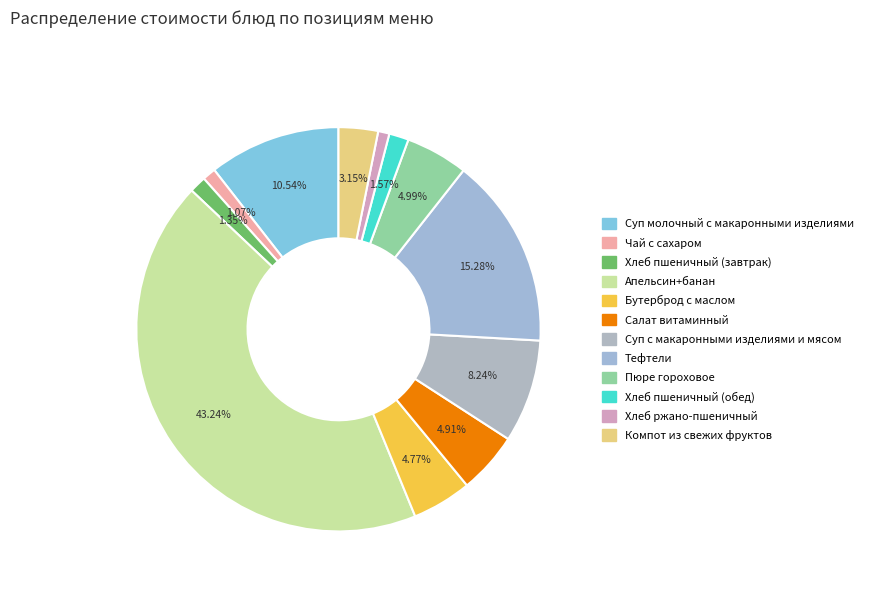

Is Хлеб ржано-пшеничный the majority of the pie?

No